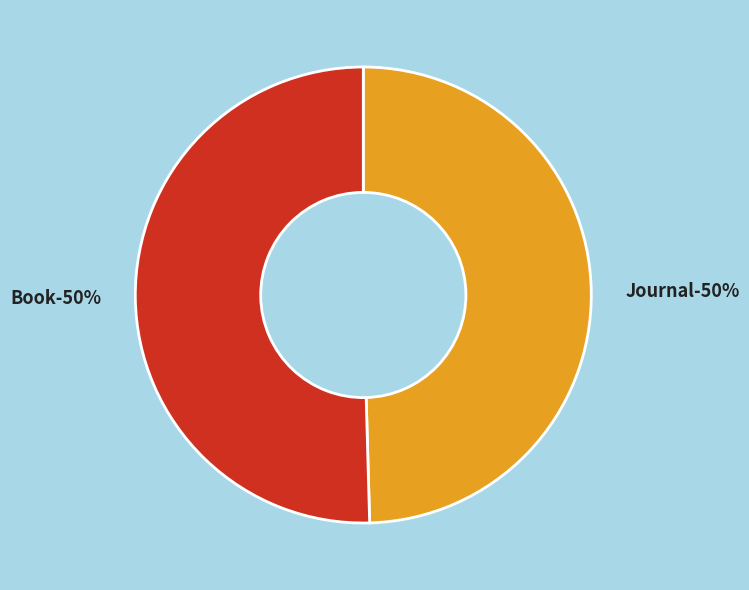

The Book (1988) slice represents 50% of the pie. True or false?

True